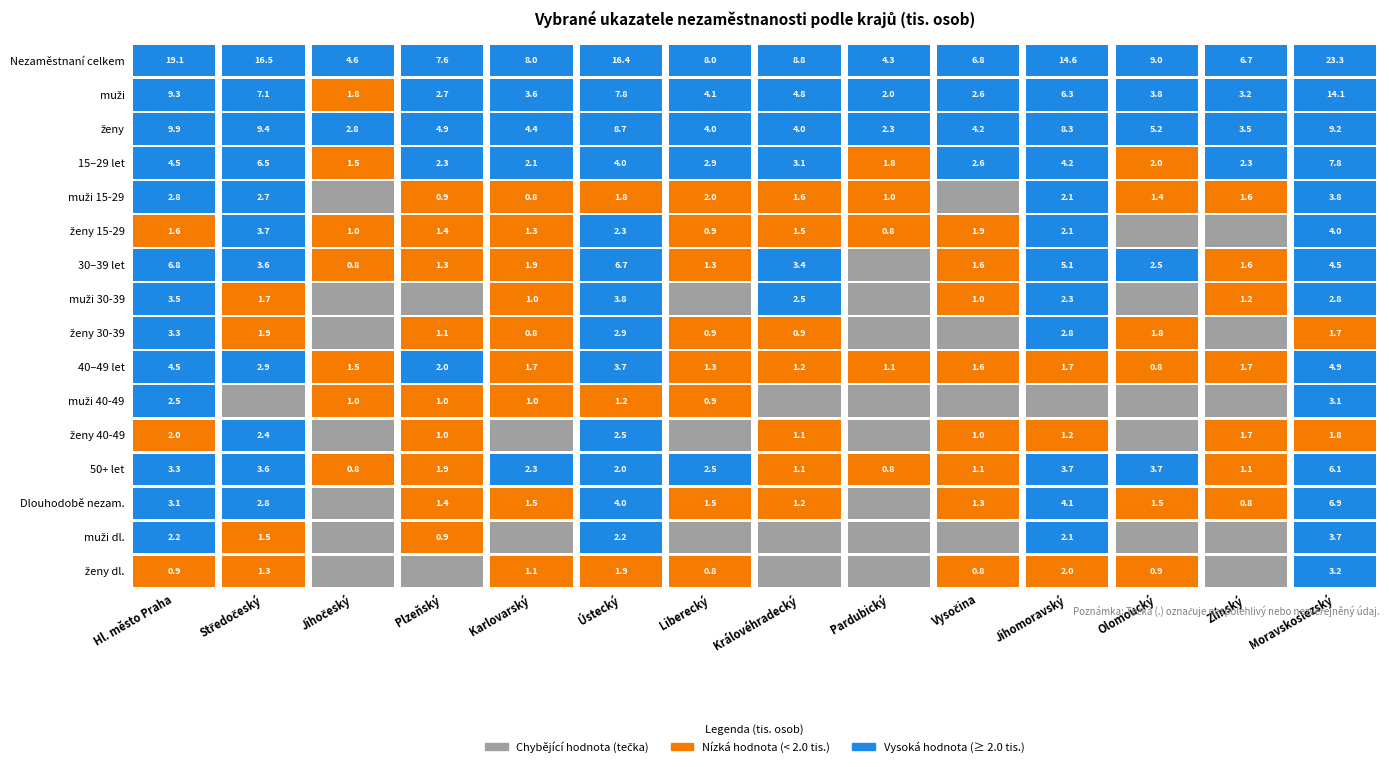

True or false: Karlovarský has a value of 0.0 at 14.

True